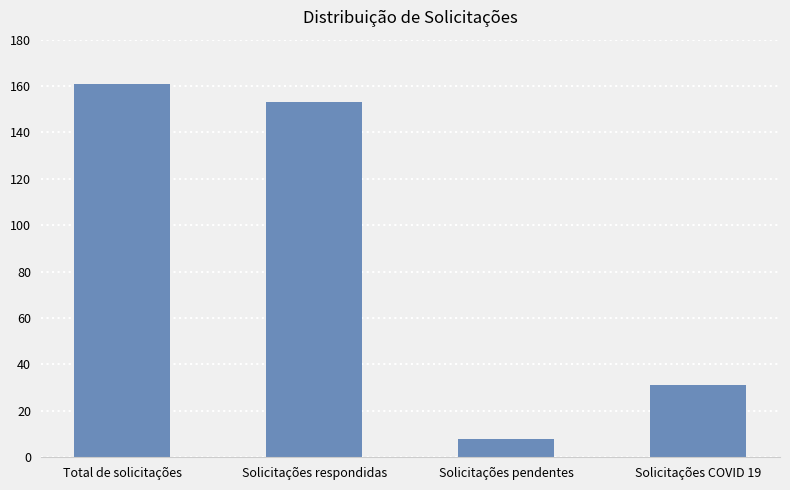

Which has a higher value, Solicitações respondidas or Solicitações pendentes?

Solicitações respondidas